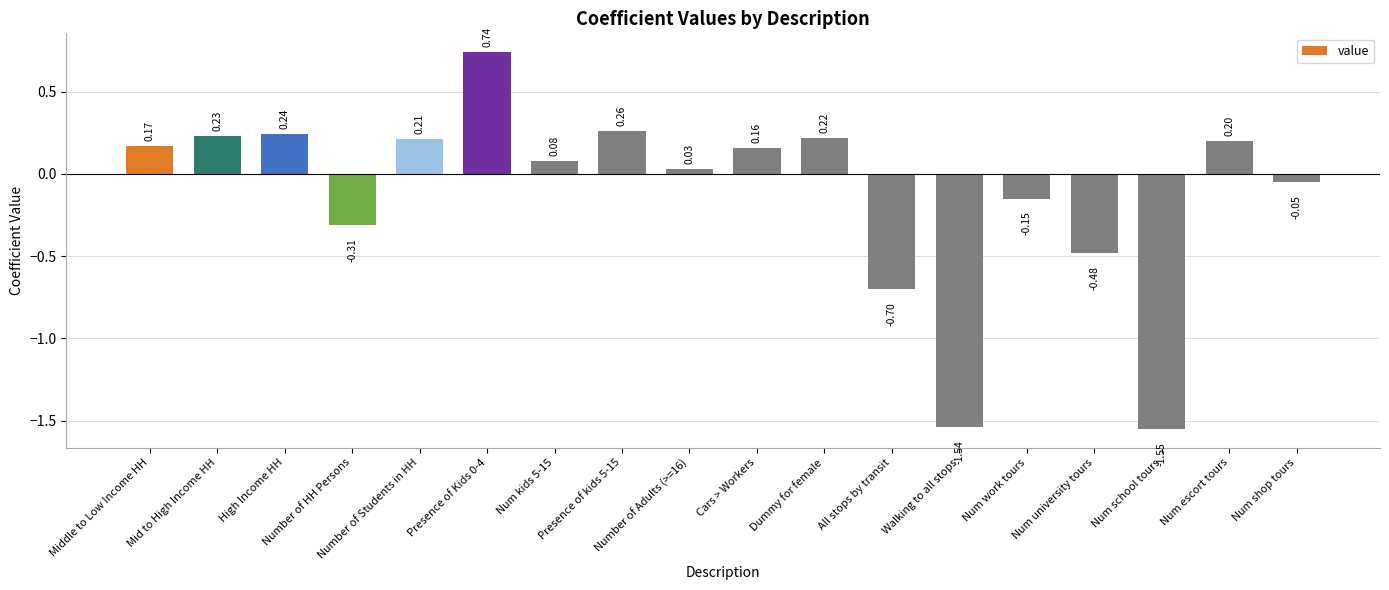

Count the number of data series in this chart.

1